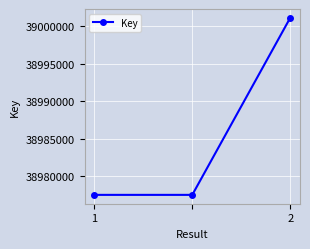

What is the smallest value displayed?

38977523